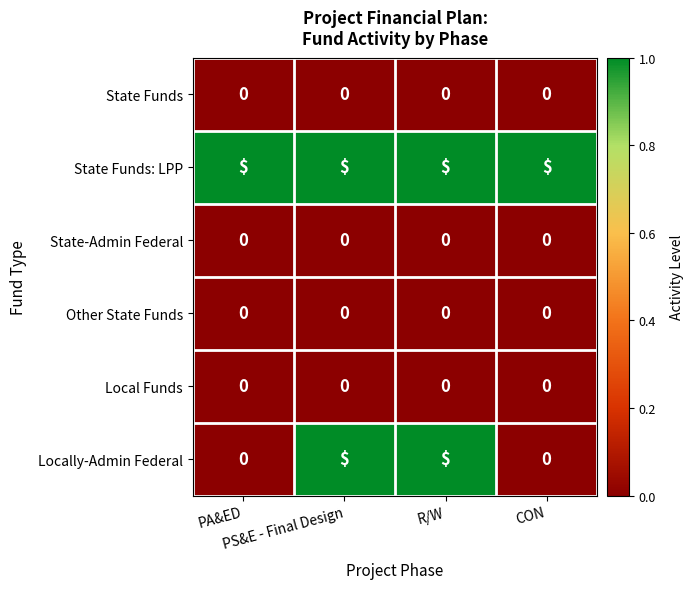

Between PS&E - Final Design and CON, which is larger?

PS&E - Final Design